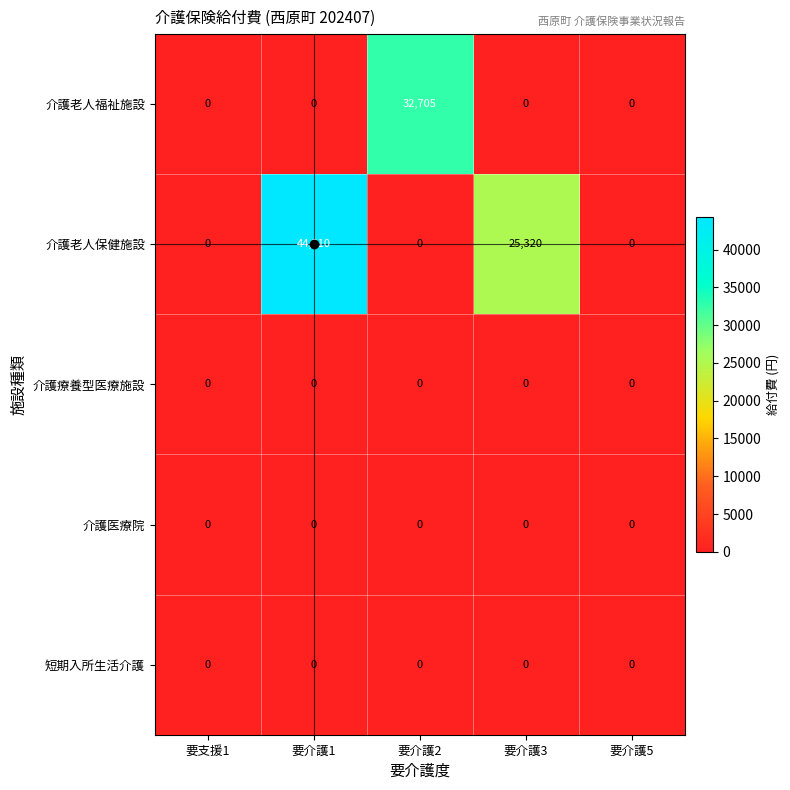

Which series has the widest spread of values?

介護老人保健施設